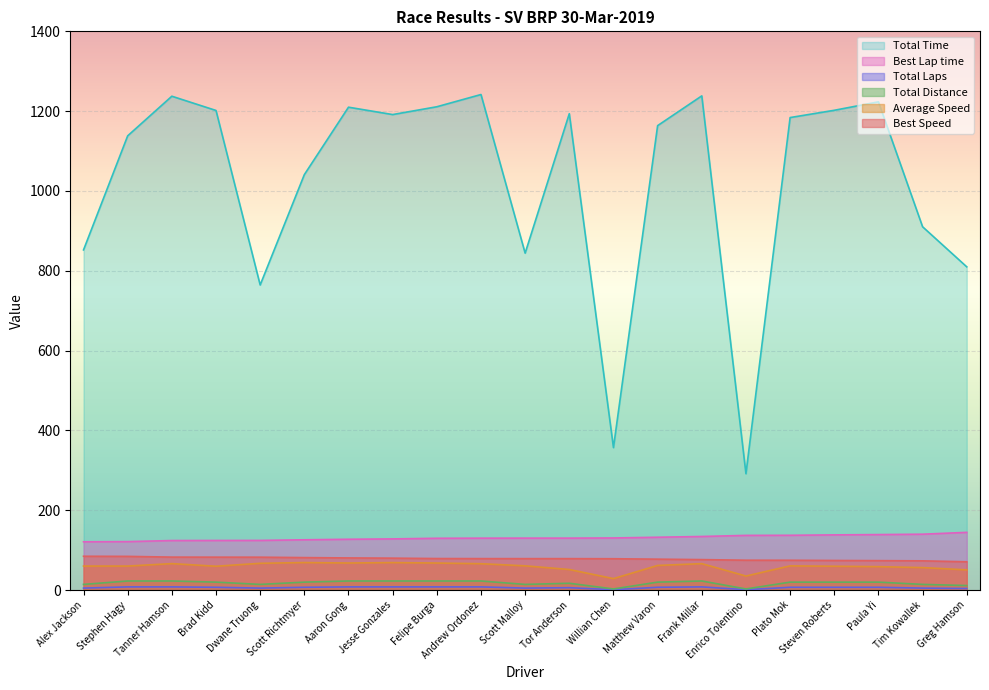

Which label corresponds to the largest value in the chart?

Andrew Ordonez